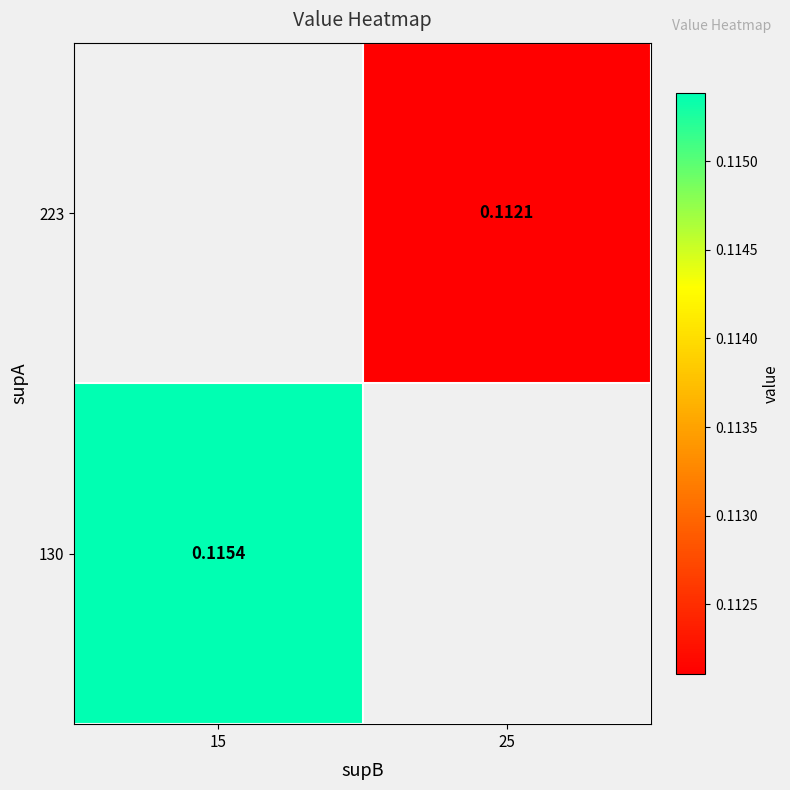

Rank the categories by 223 value from highest to lowest.

15, 25